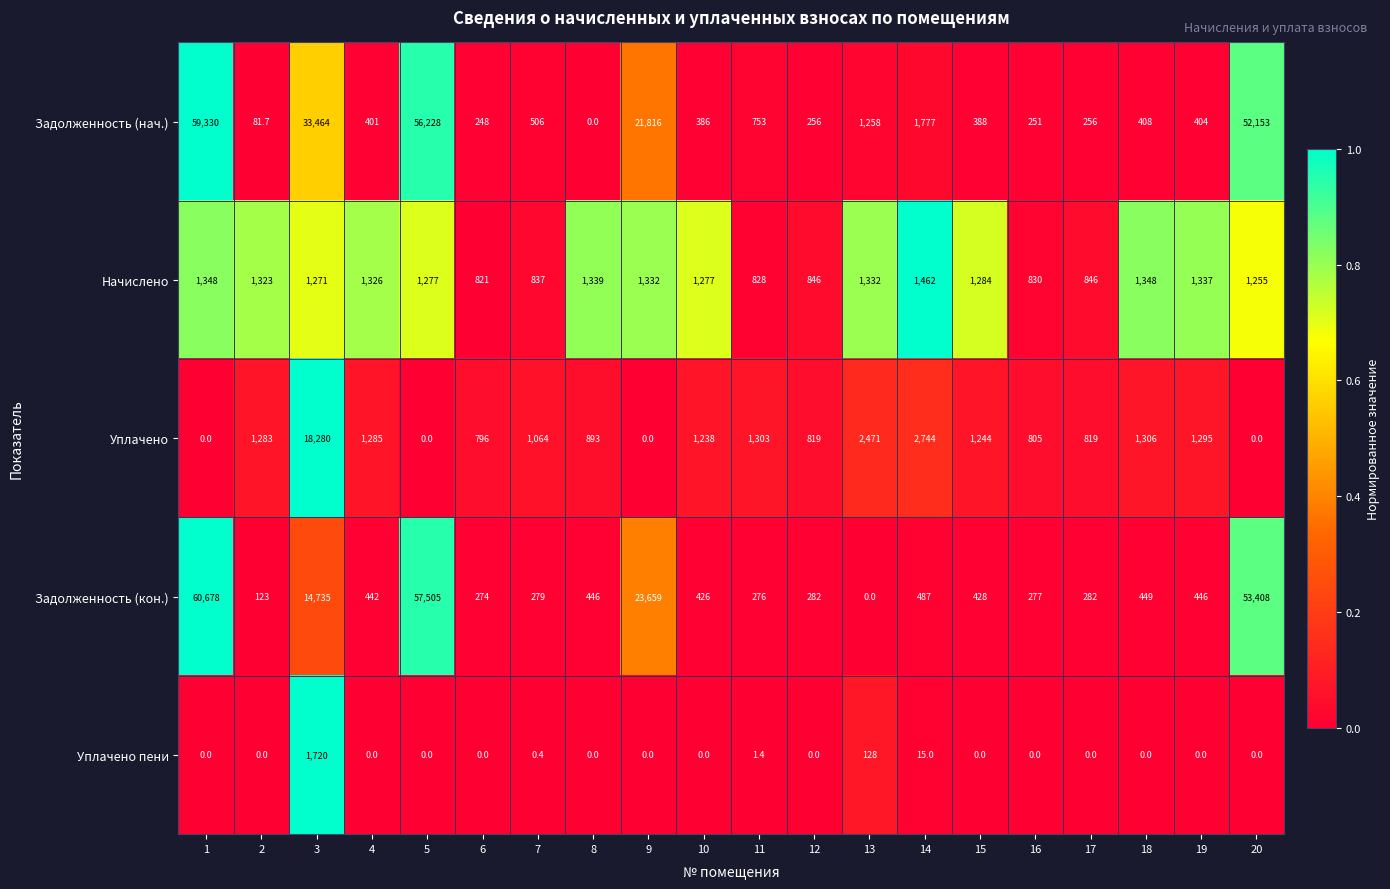

Rank the series at 17 from highest to lowest value.

Начислено, Уплачено, Задолженность (кон.), Задолженность (нач.), Уплачено пени